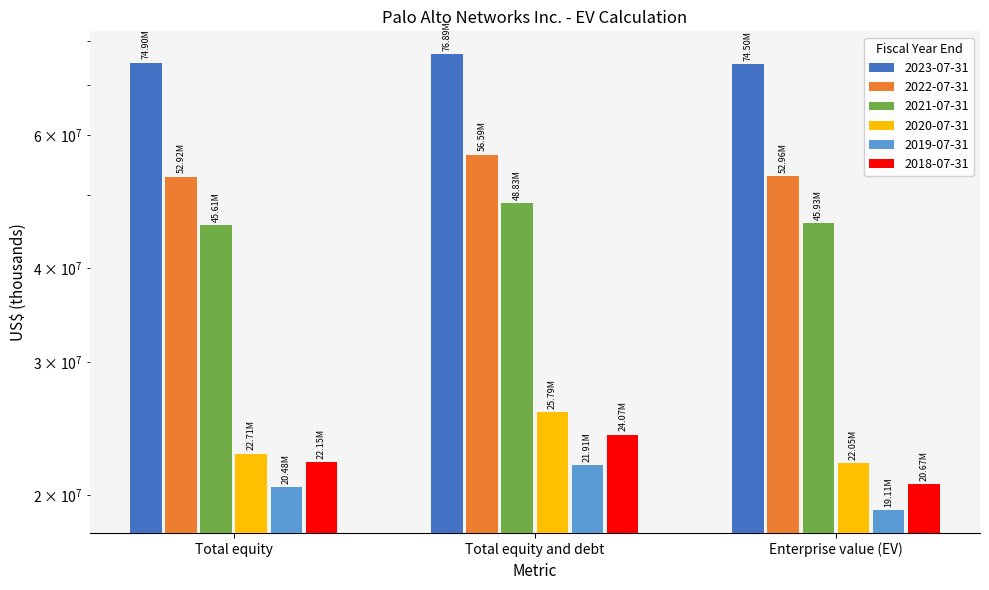

Which series has the largest range (max minus min)?

2020-07-31